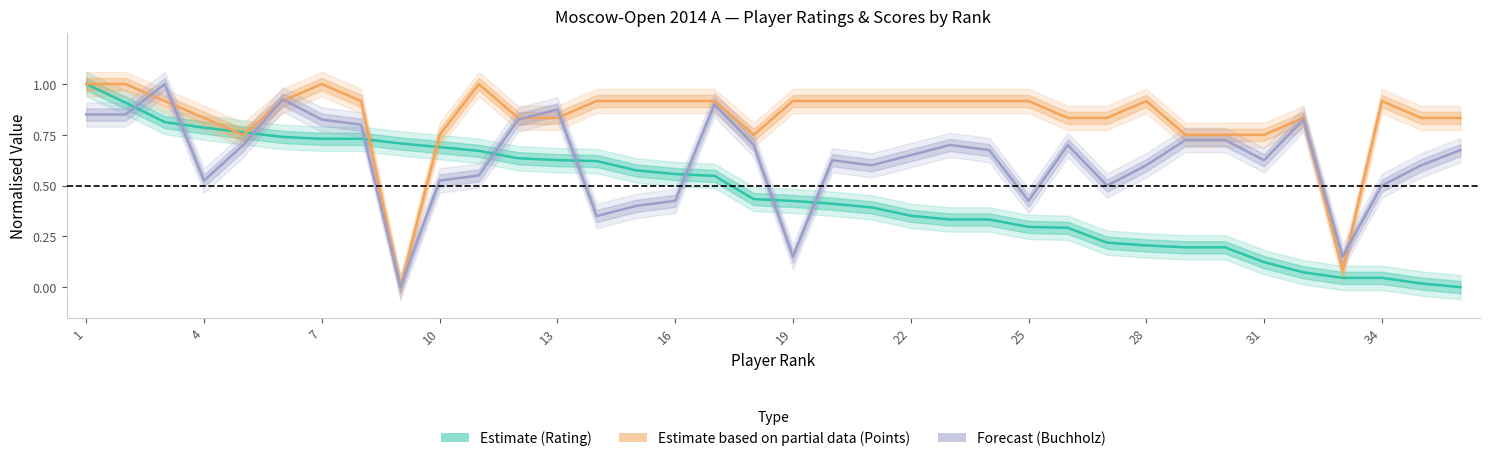

True or false: Points and Rating intersect in this chart.

True